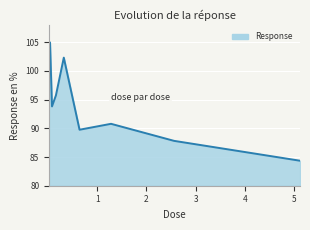

What is the difference between the maximum and minimum values?

20.6